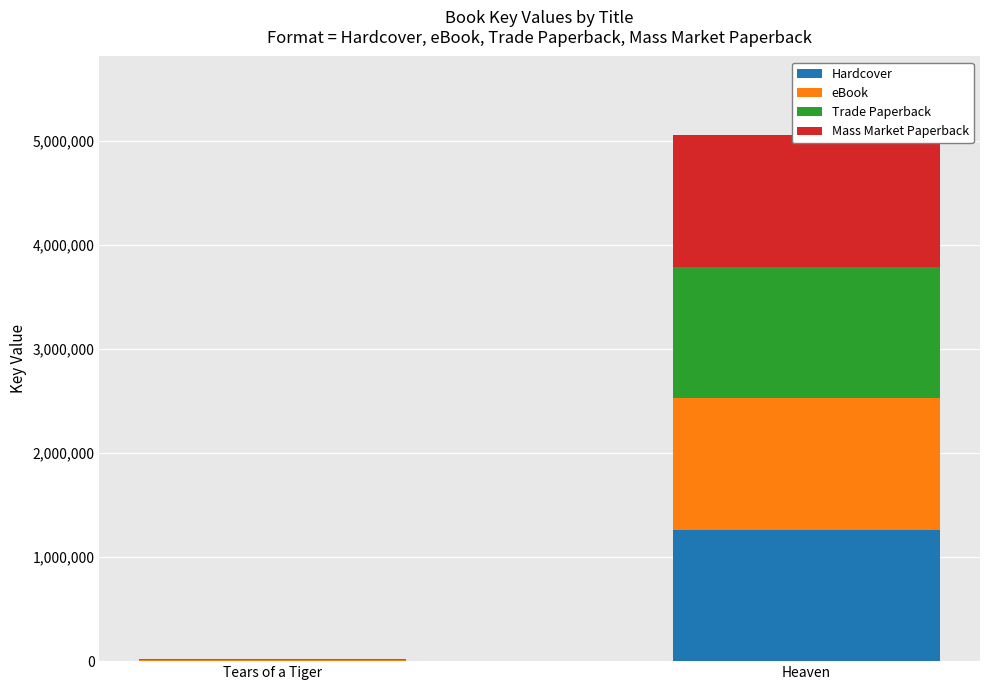

Which series has the widest spread of values?

Mass Market Paperback